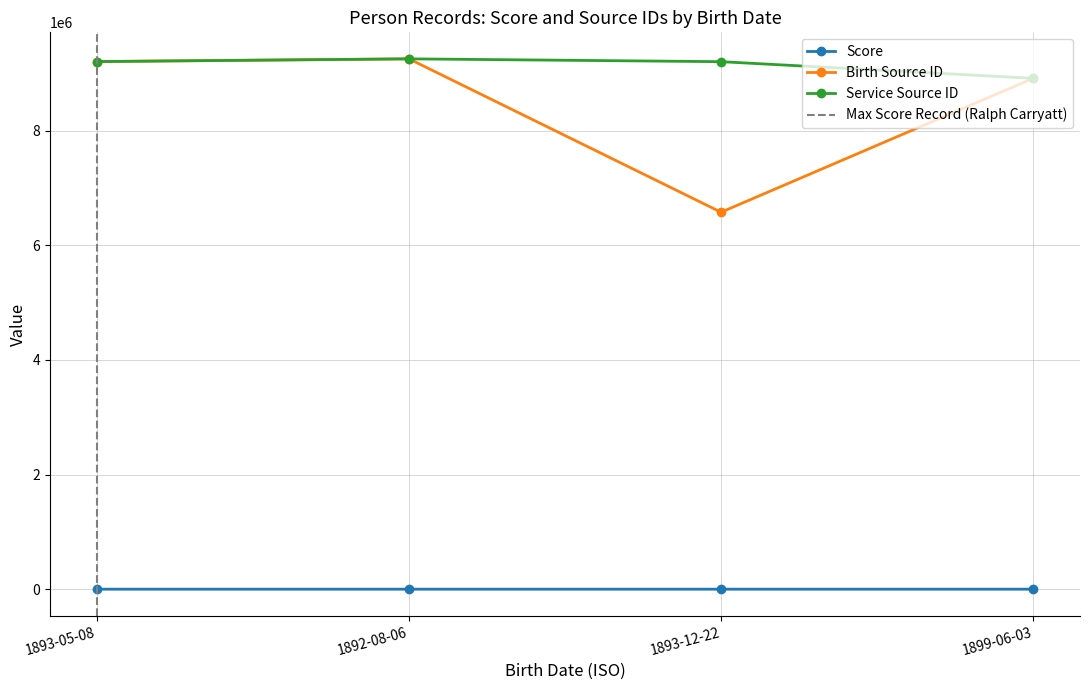

True or false: Service Source ID has more than 0 points higher than both neighbors.

True